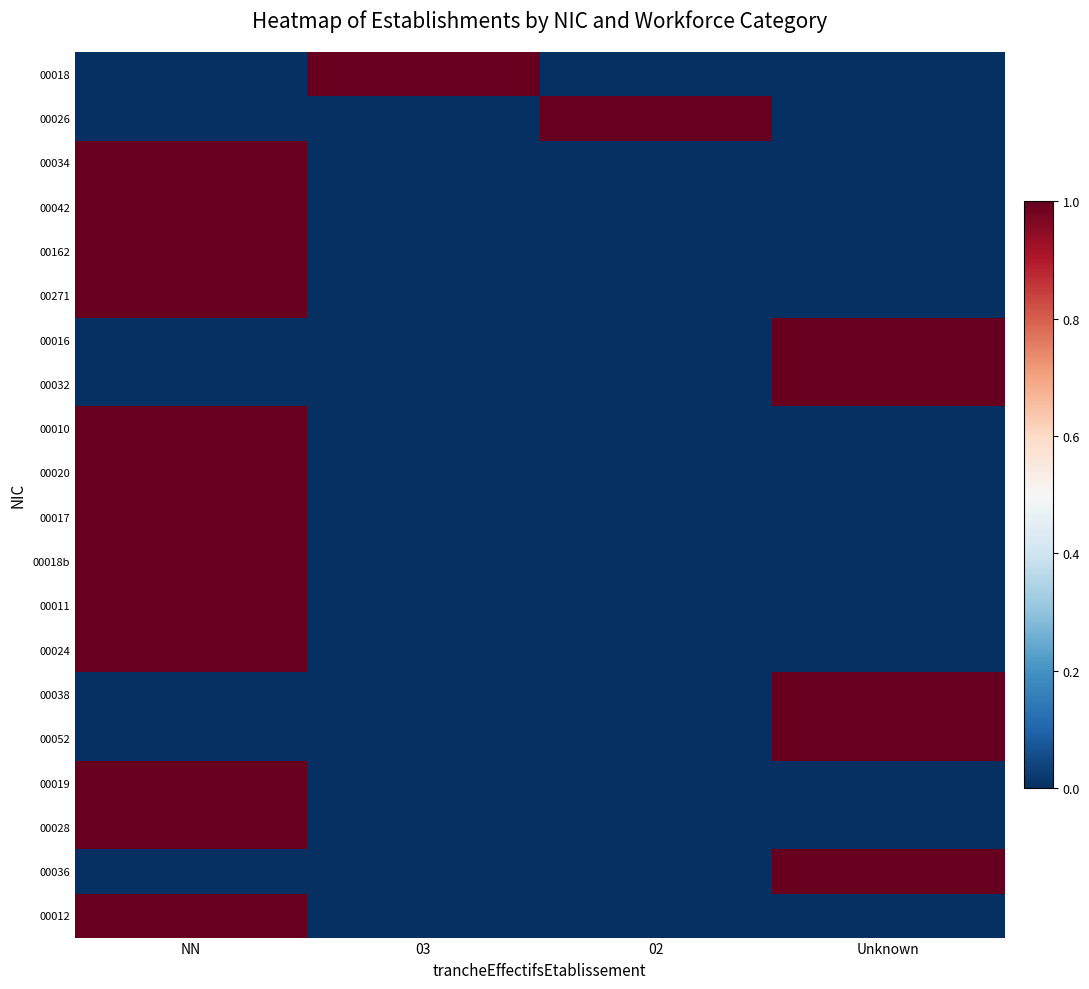

At NN, list the series in order from largest to smallest.

00034, 00042, 00162, 00271, 00010, 00020, 00017, 00018b, 00011, 00024, 00019, 00028, 00012, 00018, 00026, 00016, 00032, 00038, 00052, 00036